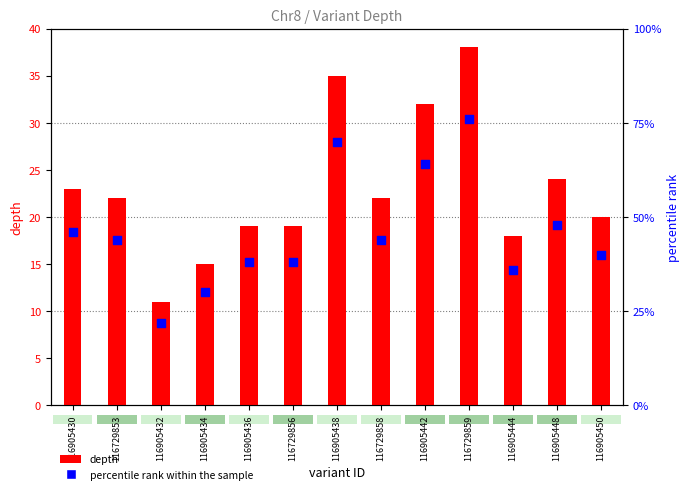

Which series has the largest total across all categories?

percentile rank within the sample